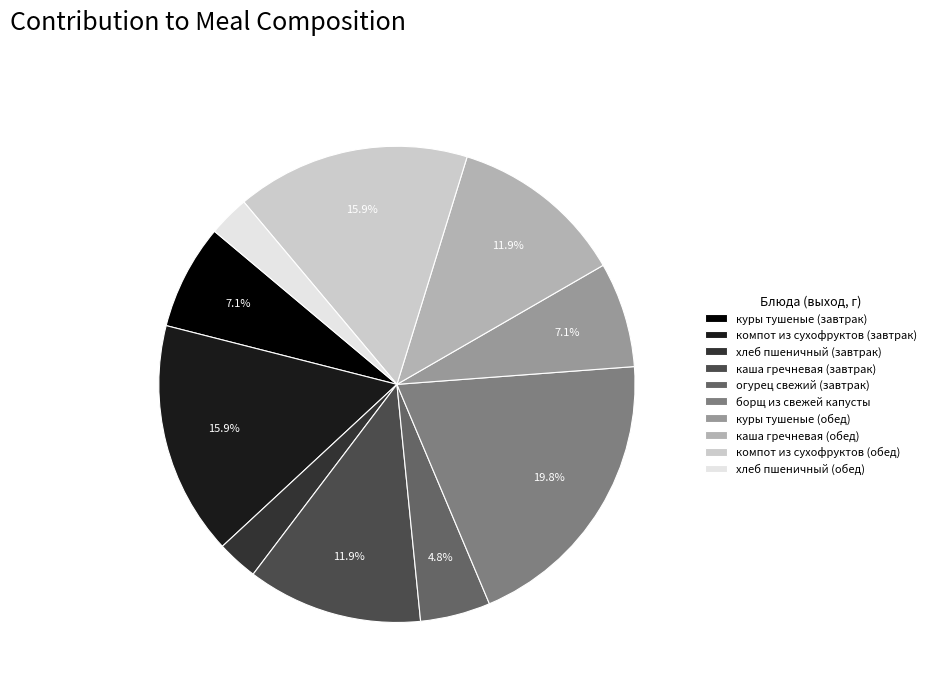

The компот из сухофруктов (обед) slice represents 27% of the pie. True or false?

False